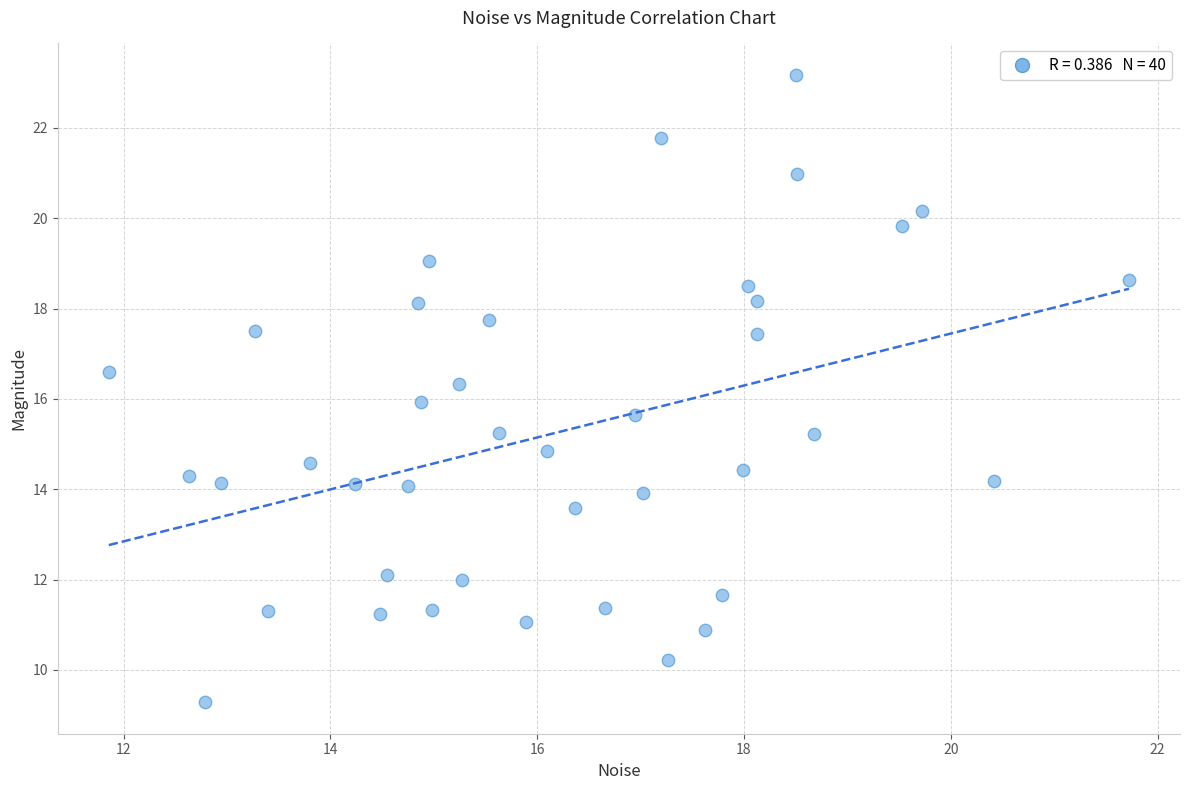

What is the range of X values (max minus min)?

9.9